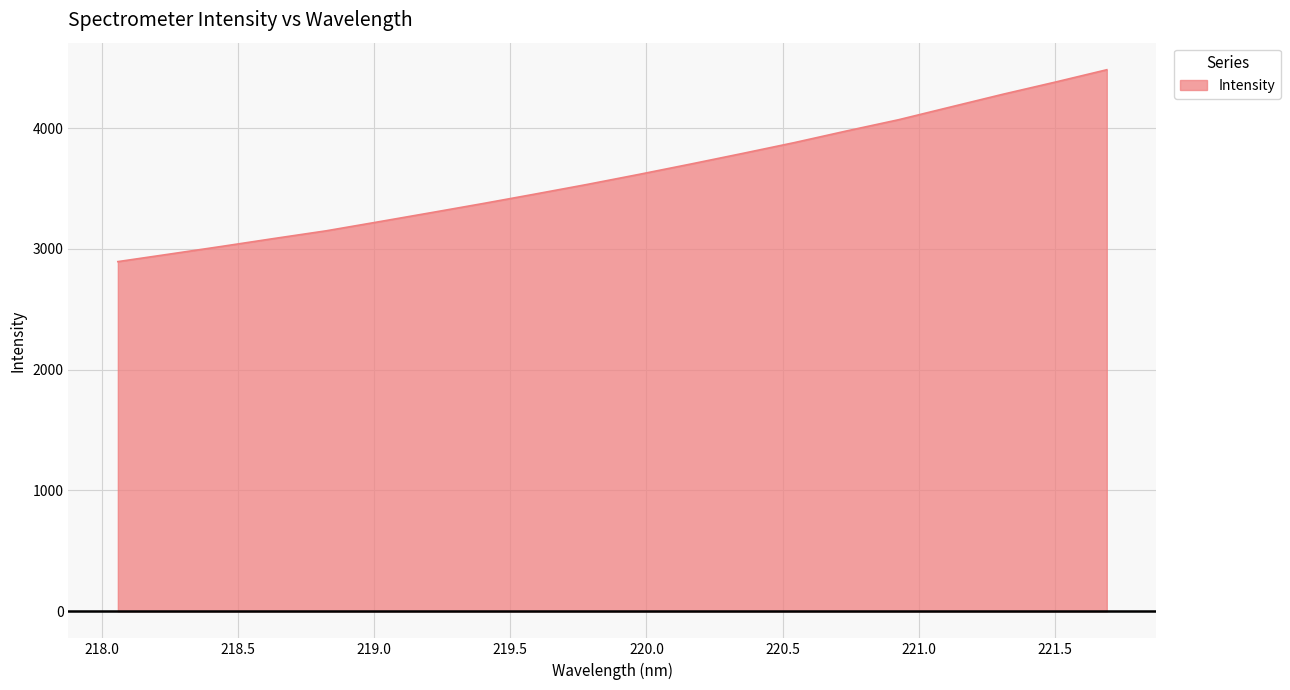

What is the difference between the maximum and minimum values?

1588.4